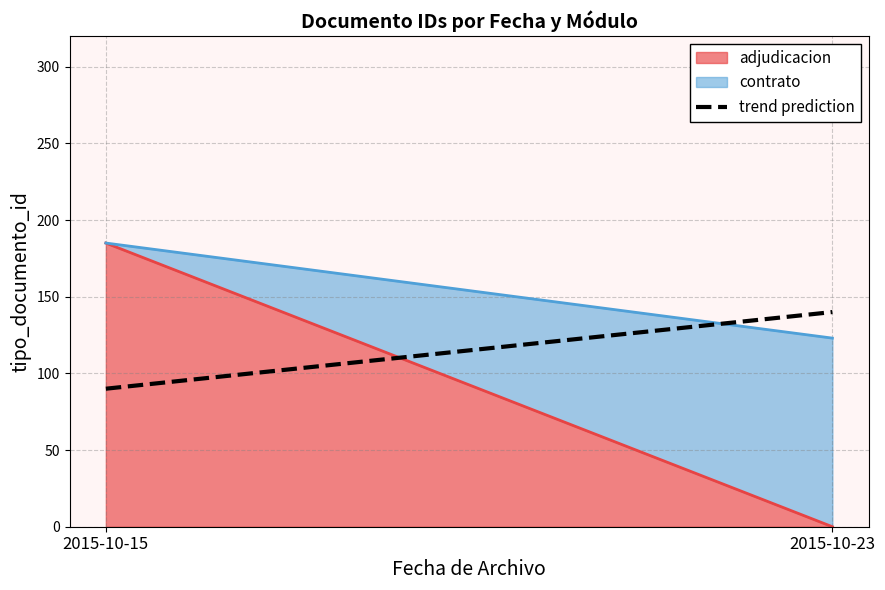

What is the sum of the adjudicacion values at 2015-10-23 and 2015-10-15?

185